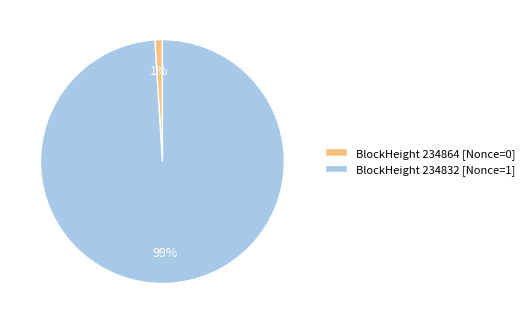

Is BlockHeight 234864 [Nonce=0] the majority of the pie?

No